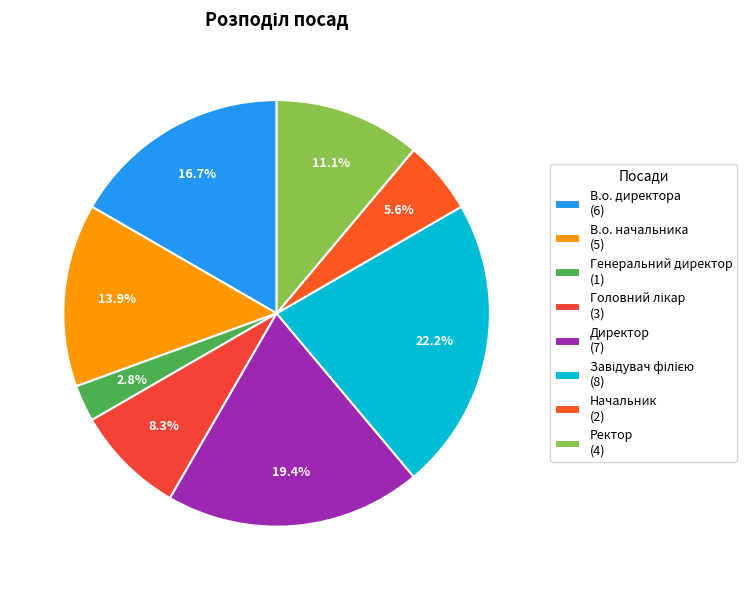

Which category has the smallest portion of the pie?

Генеральний директор